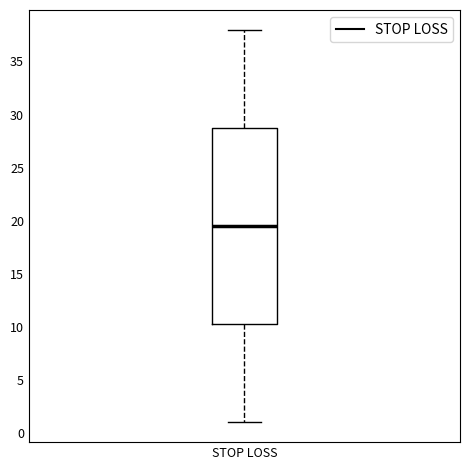

Transcribe this box plot: give where the median line is, the range the box spans, and where the two whiskers end, as read against the y-axis. The values are not printed on the chart, so give them approximately, as read against the axis.

median 19.5, box 10.5 to 29.0, whiskers 1.0 to 38.0